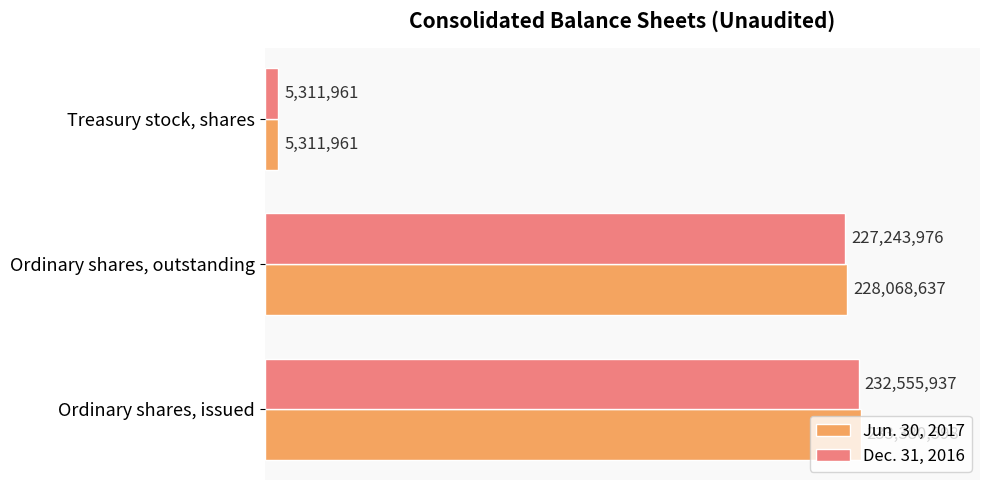

Rank the series by their average value, from lowest to highest.

Dec. 31, 2016, Jun. 30, 2017